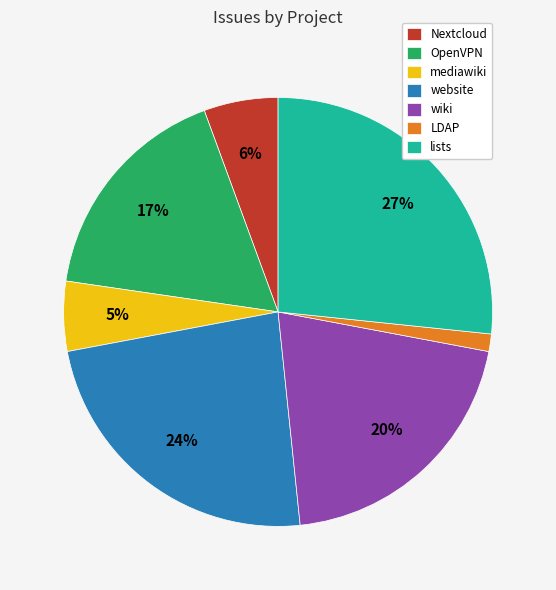

Which has a higher value, lists or Nextcloud?

lists